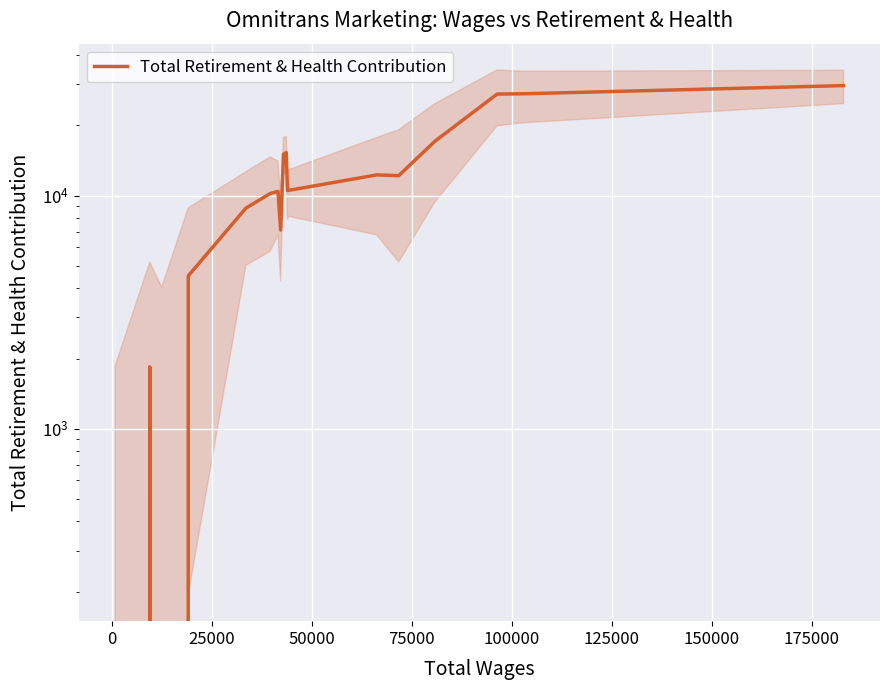

Is this an area chart (filled region under the line)?

No